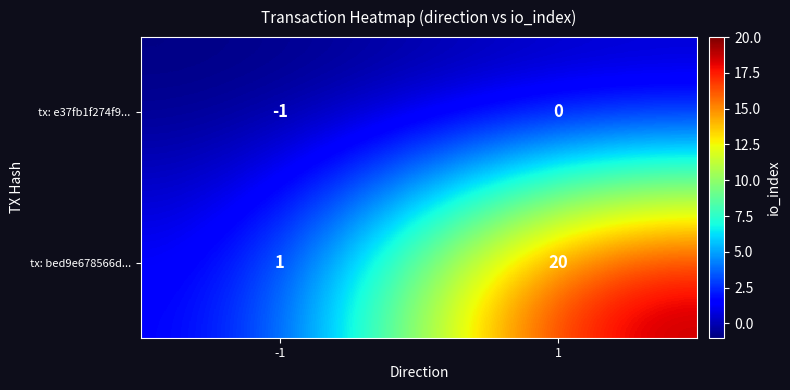

Reading left to right, list all the values displayed in this chart.

tx: e37fb1f274f9...: -1	0
tx: bed9e678566d...: 1	20